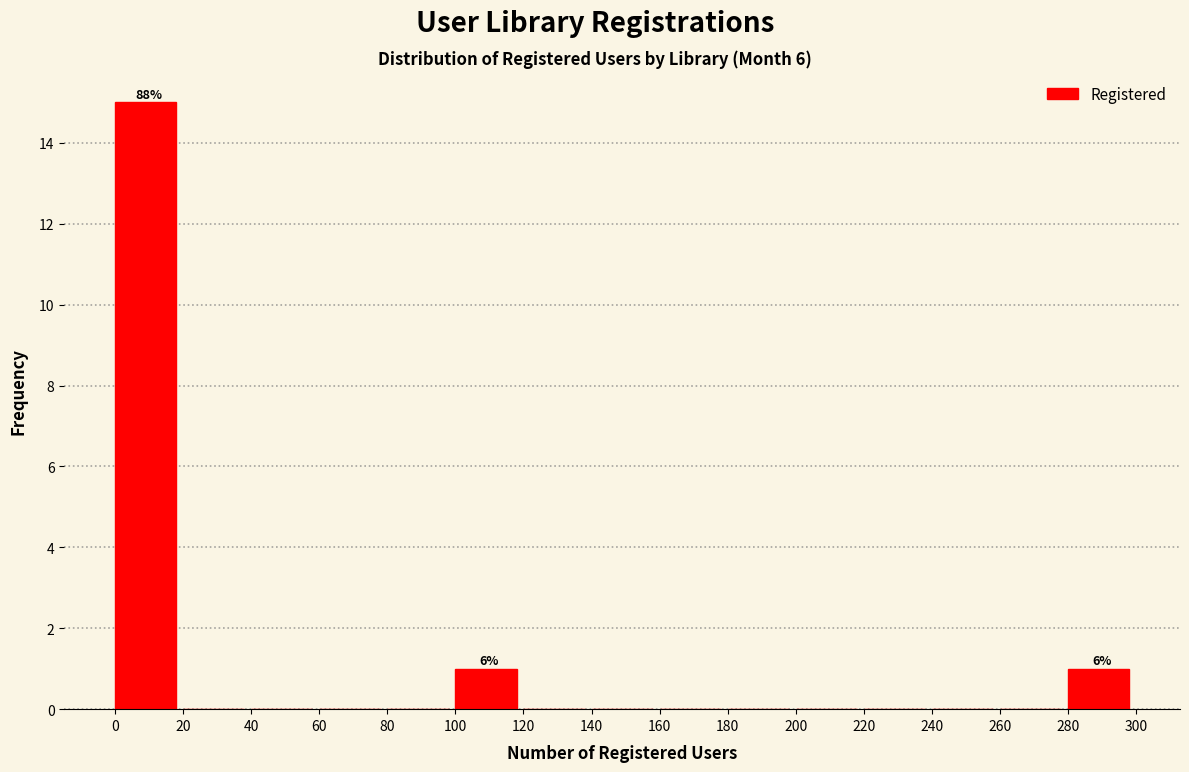

Which range on the x-axis has the tallest bar?

0 to 20